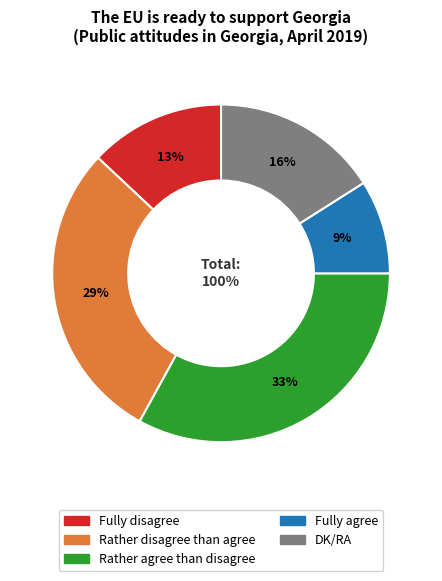

Which slice is the smallest?

Fully agree